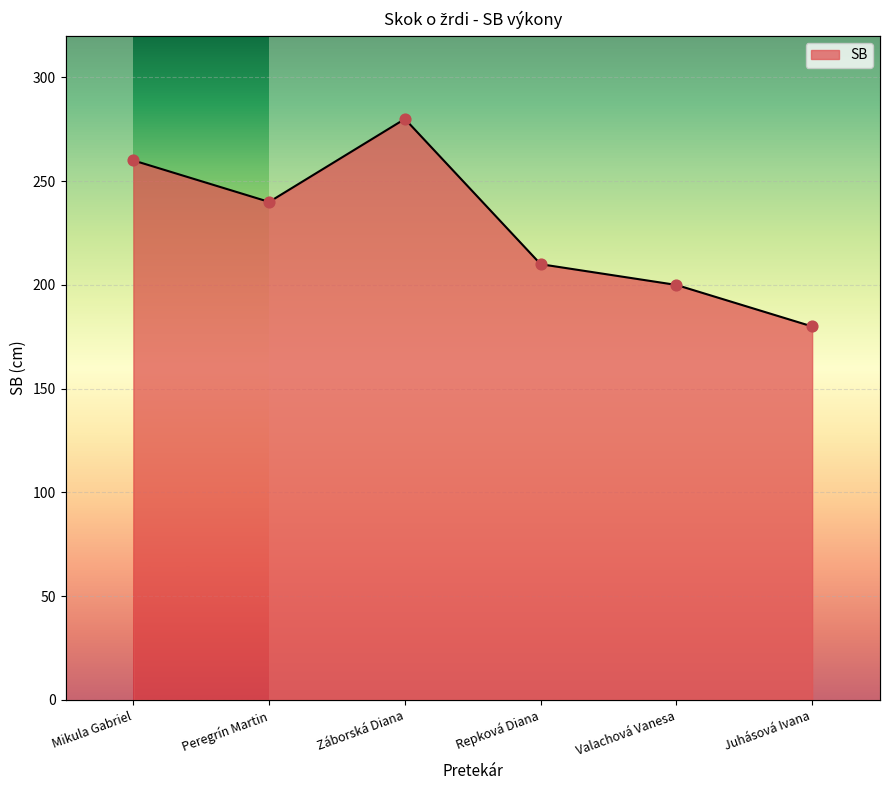

What is the change in value from Valachová Vanesa to Juhásová Ivana?

-20